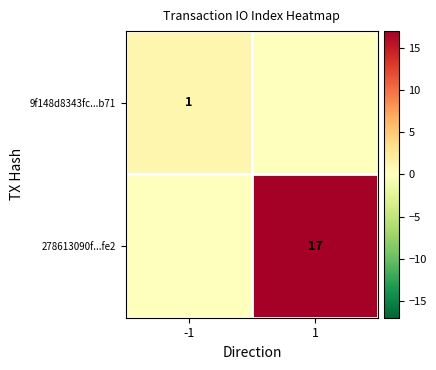

How many values in 9f148d8343fc...b71 are above zero?

1